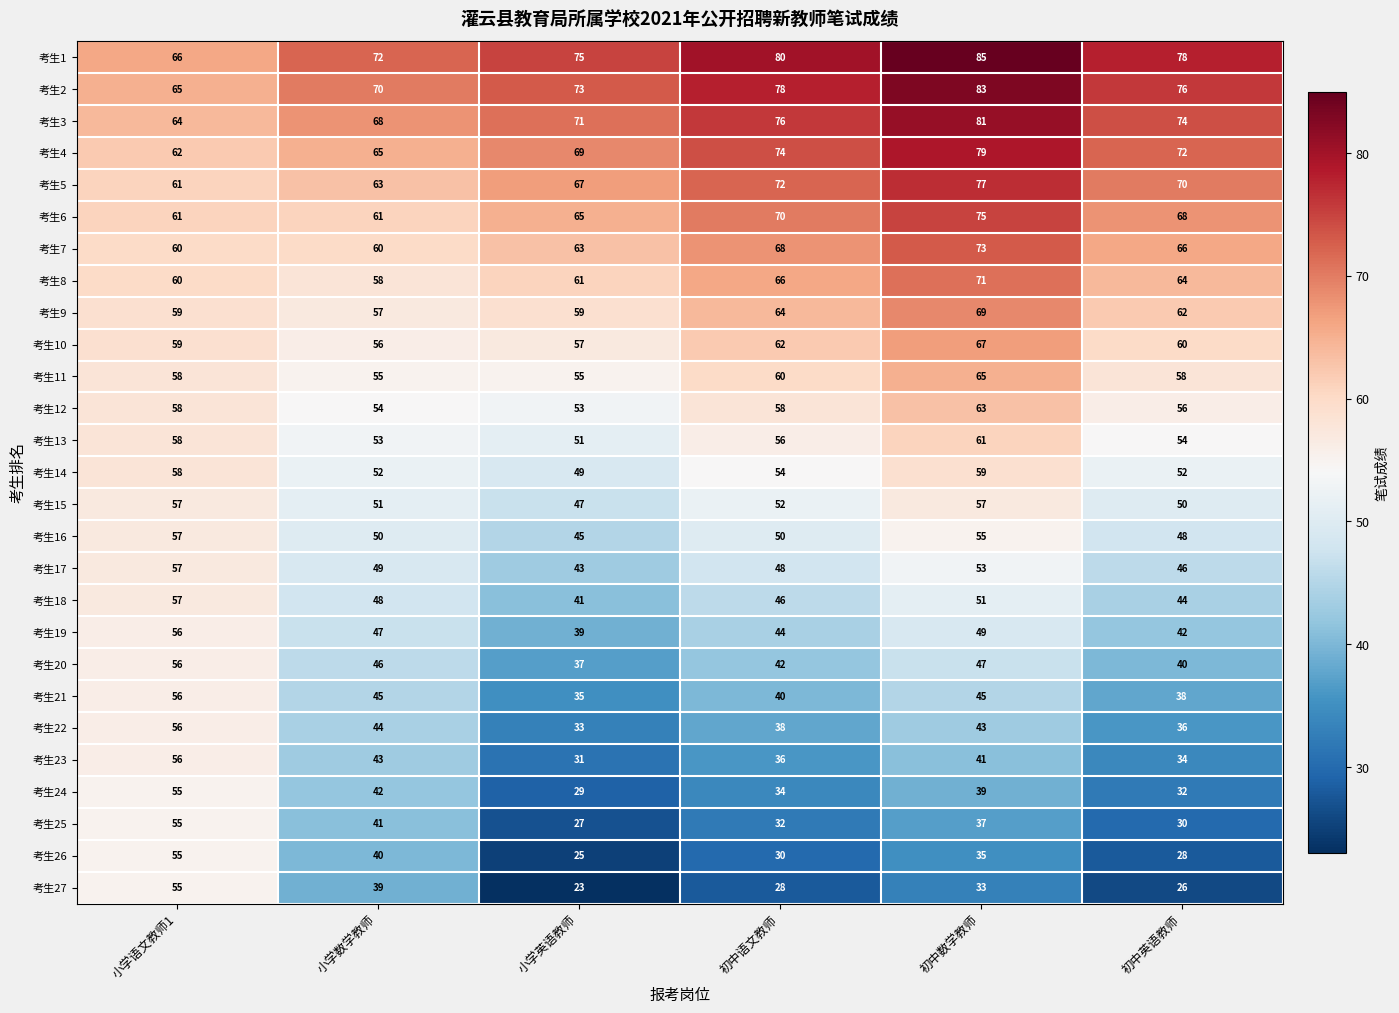

Is it true that 考生9 equals 64 at 初中语文教师?

True